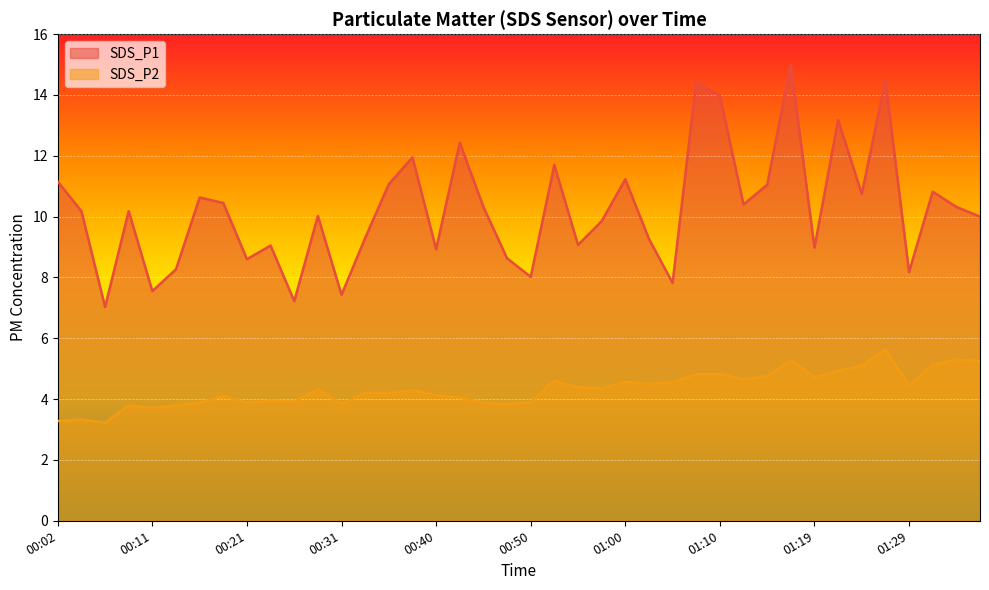

Between 01:15 and 00:53, which is larger?

00:53